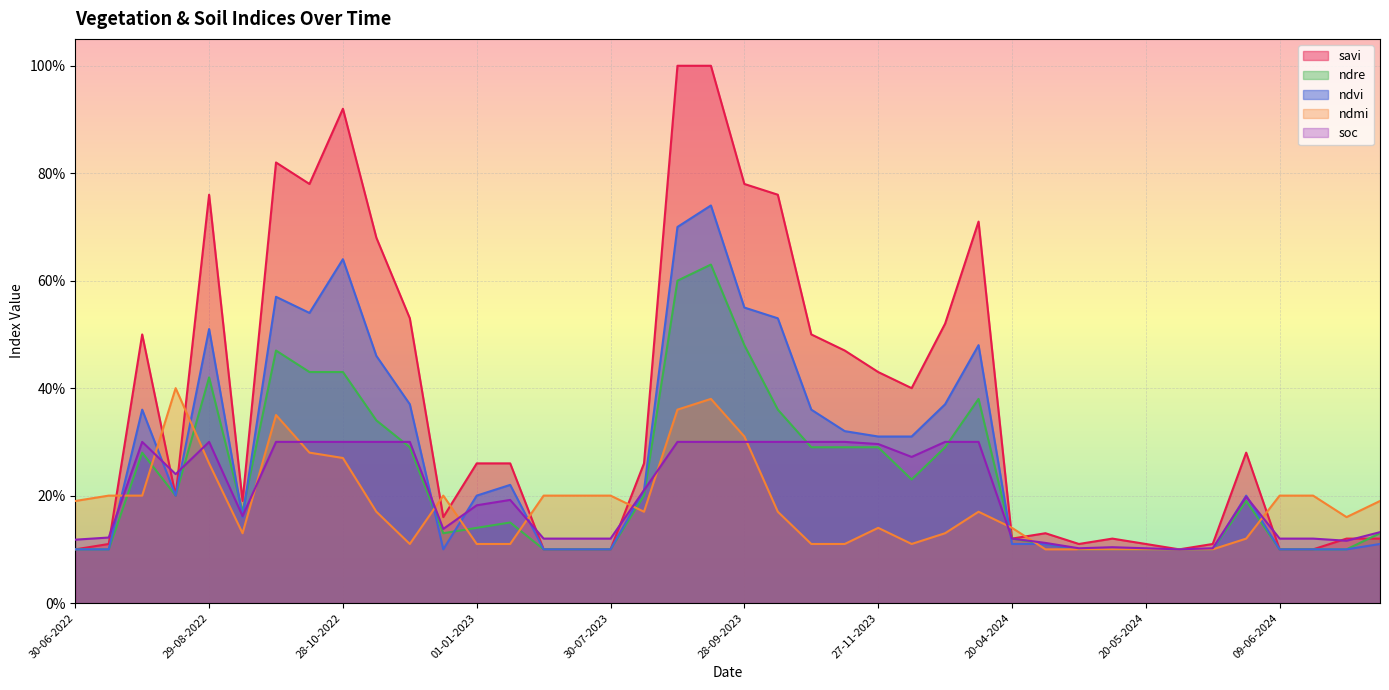

Which label corresponds to the smallest value in the chart?

30-06-2022